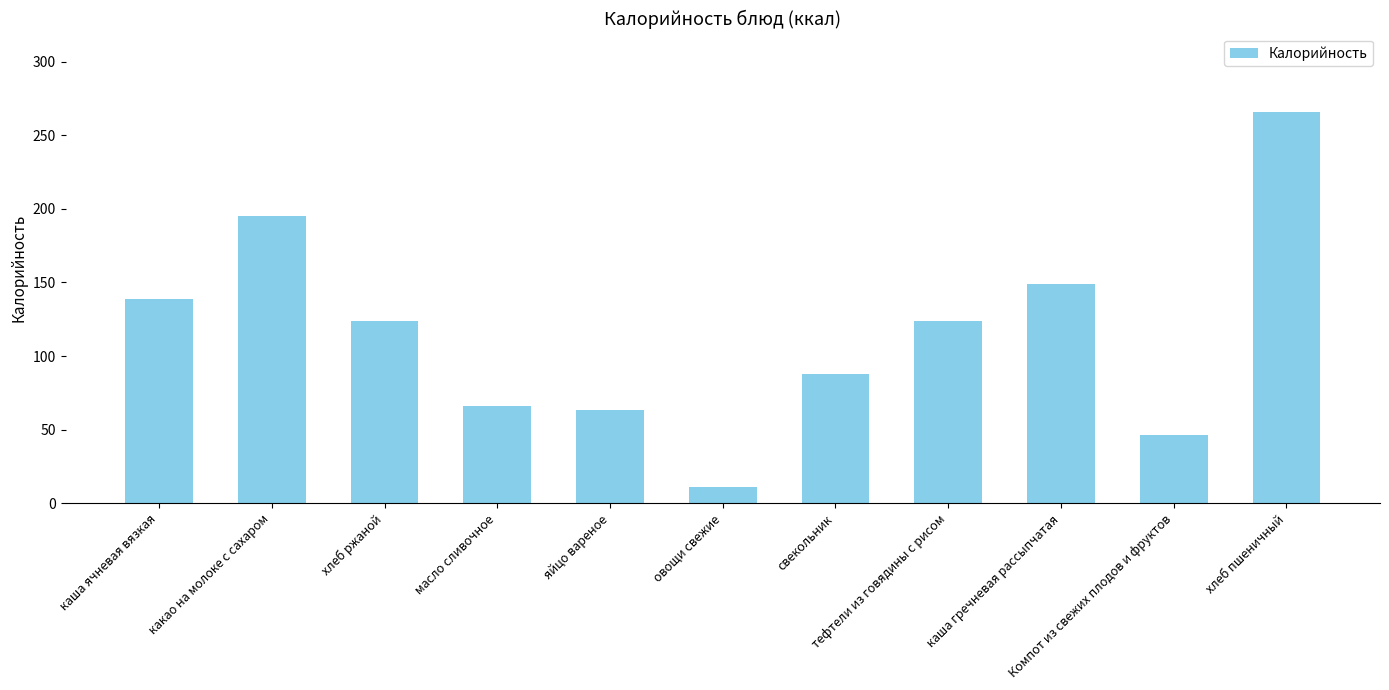

At which label is the value closest to 138?

каша ячневая вязкая